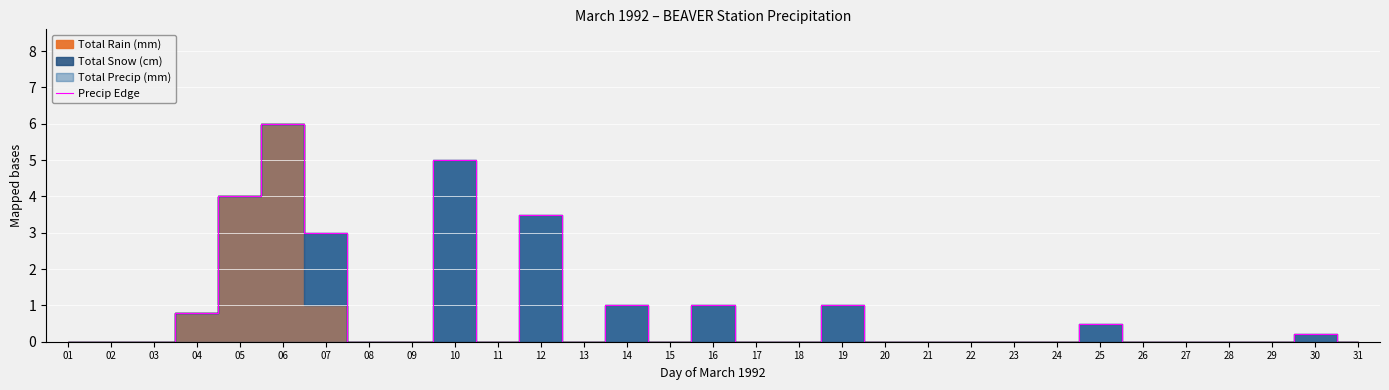

Which label corresponds to the largest value in the chart?

06